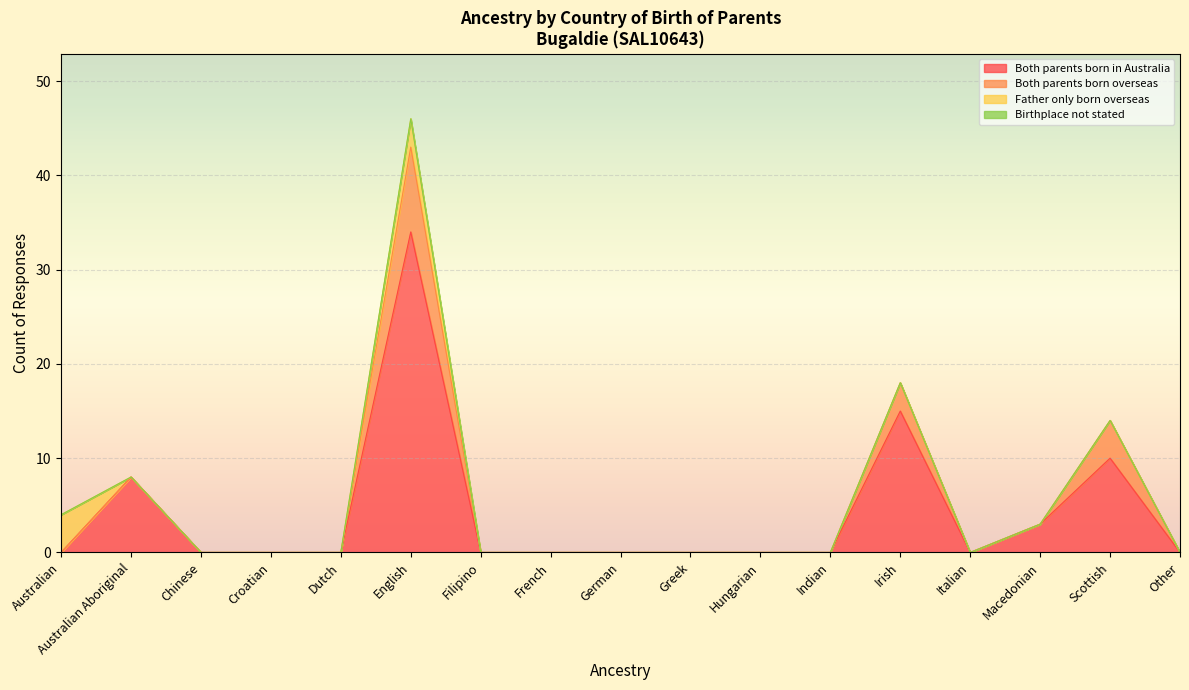

Is it true that Father only born overseas equals 4 at Australian?

True